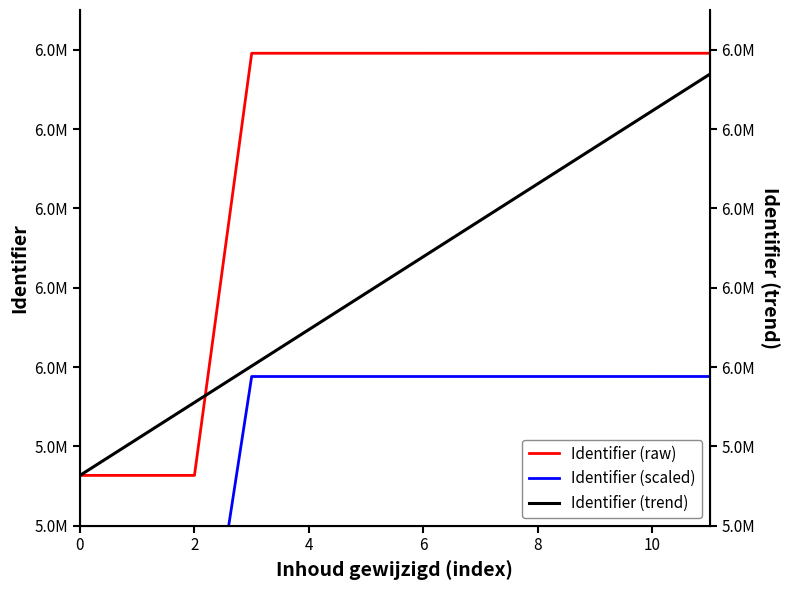

At 6, list the series in order from largest to smallest.

Identifier (raw), Identifier (trend), Identifier (scaled)